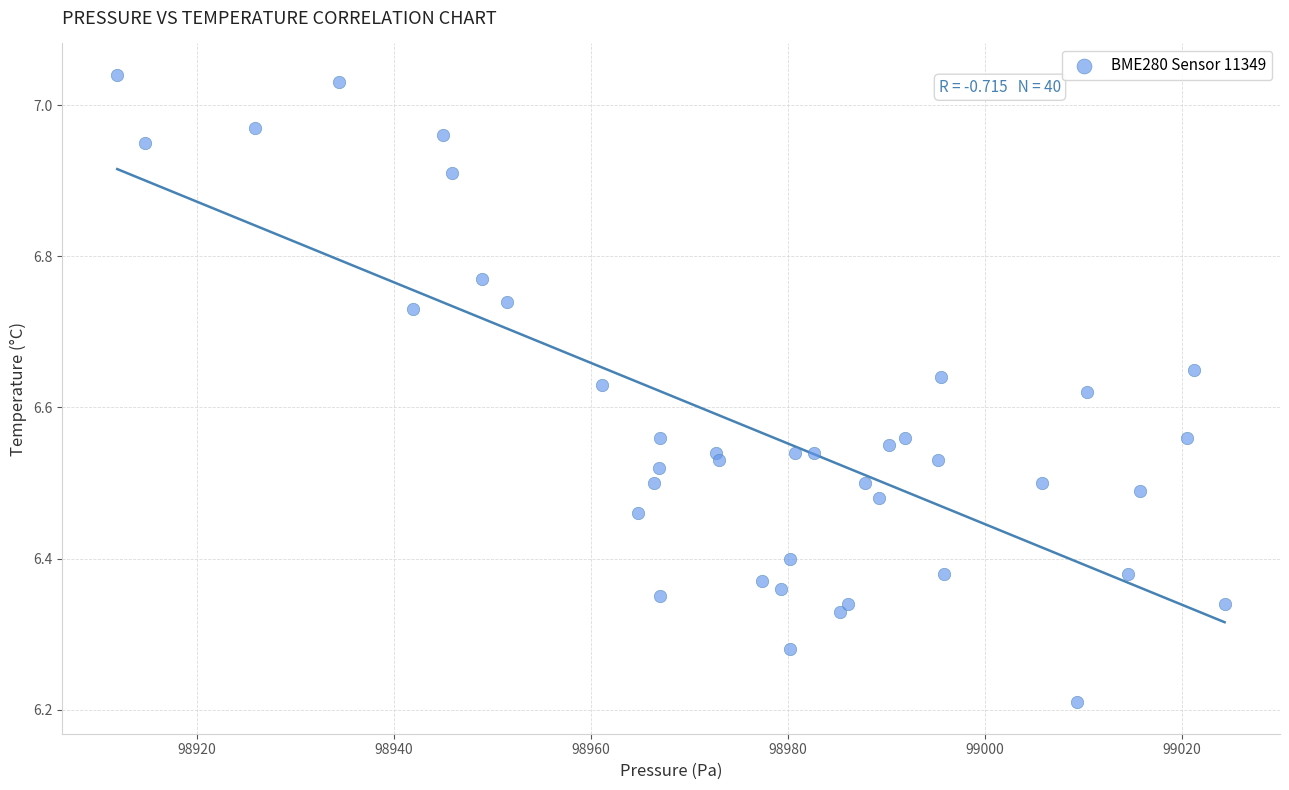

What is the range of Y values (max minus min)?

0.8